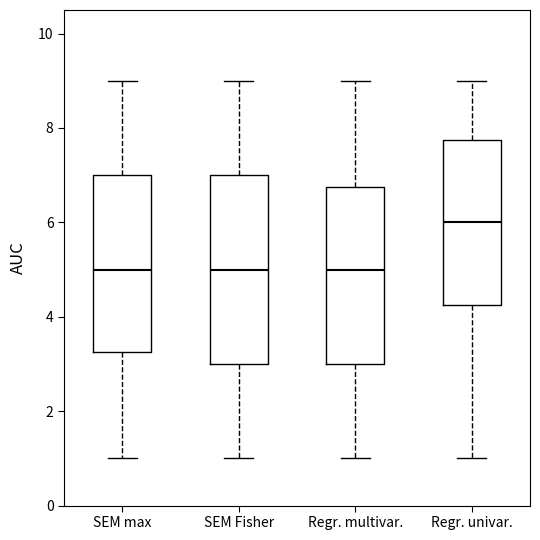

Reading left to right, read every box against the y-axis: the position of its median line, the range the box covers, and the ends of its whiskers. The values are not printed on the chart, so give them approximately, as read against the axis.

SEM max: median 5.0, box 3.2 to 7.0, whiskers 1.0 to 9.0
SEM Fisher: median 5.0, box 3.0 to 7.0, whiskers 1.0 to 9.0
Regr. multivar.: median 5.0, box 3.0 to 6.8, whiskers 1.0 to 9.0
Regr. univar.: median 6.0, box 4.2 to 7.8, whiskers 1.0 to 9.0